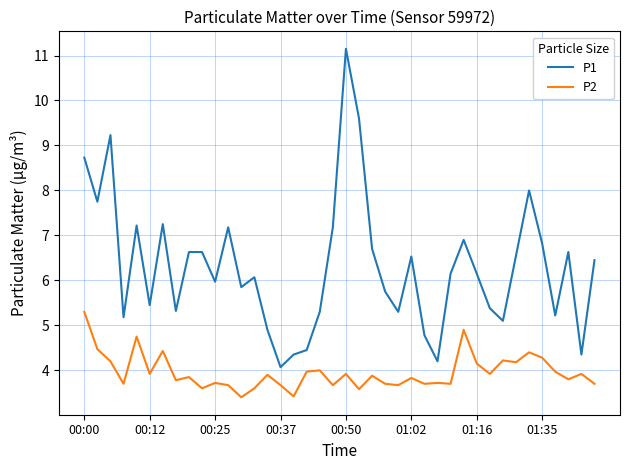

Which series has the largest total across all categories?

P1